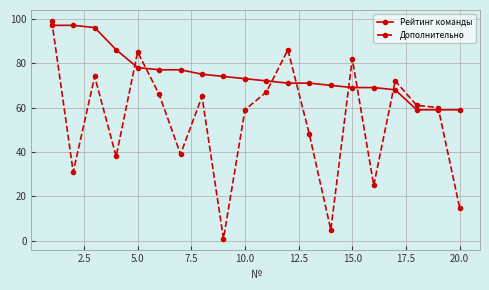

What is the maximum value shown in the chart?

99